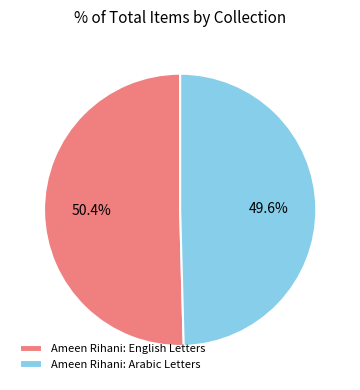

To the nearest percent, what is the difference between the largest and smallest slice percentages?

1%